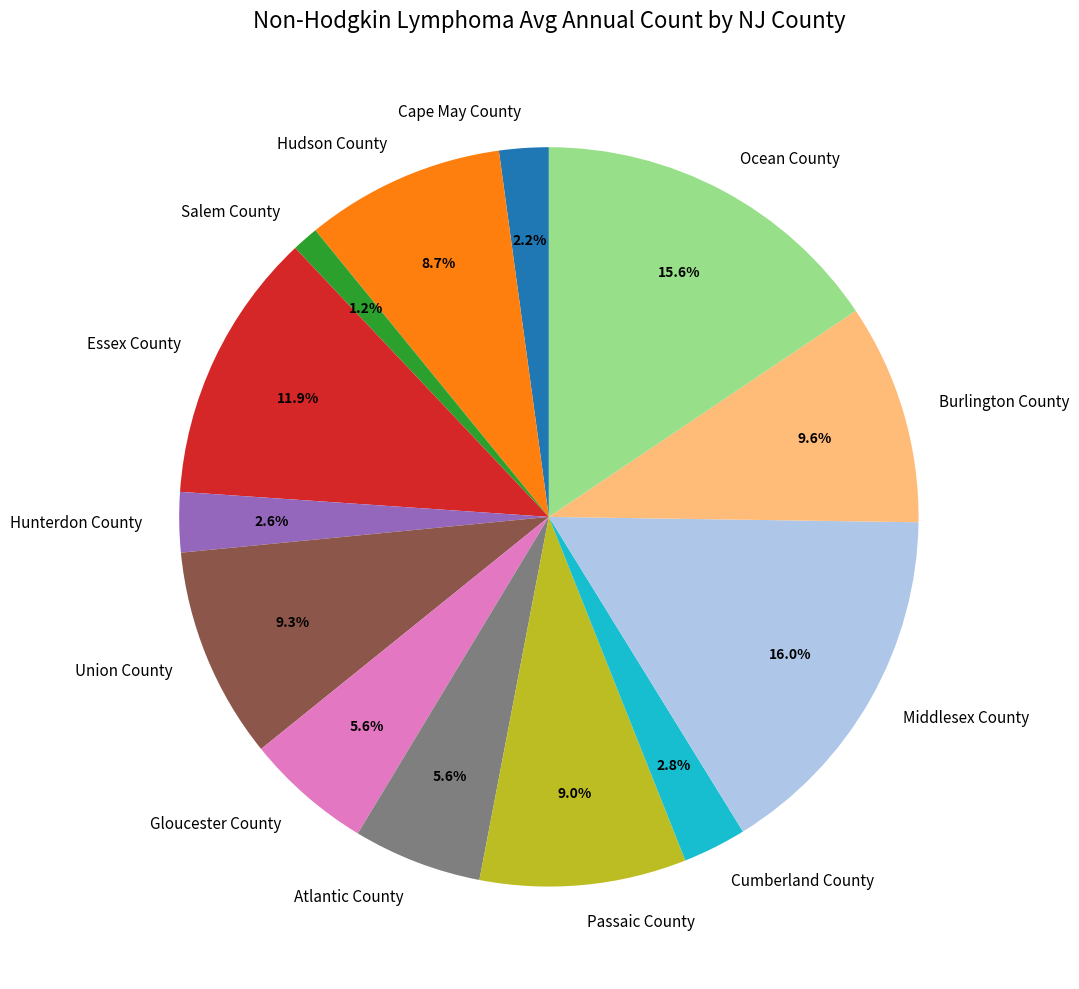

How many slices are in this pie chart?

13